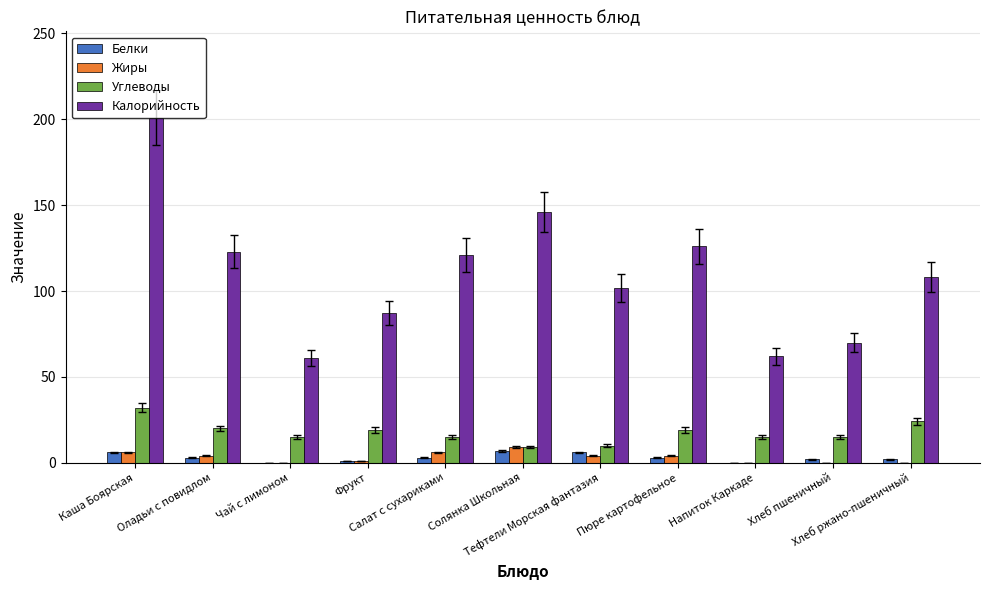

How many distinct data groups are displayed?

4